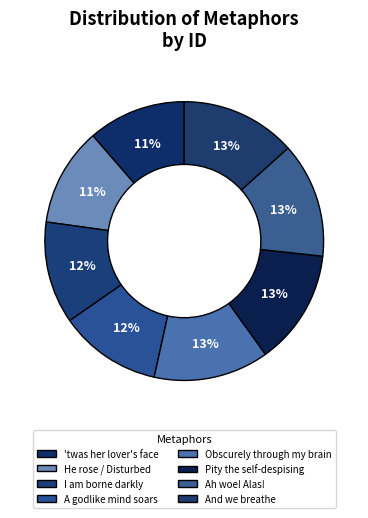

Is there any slice that represents more than half of the pie?

No